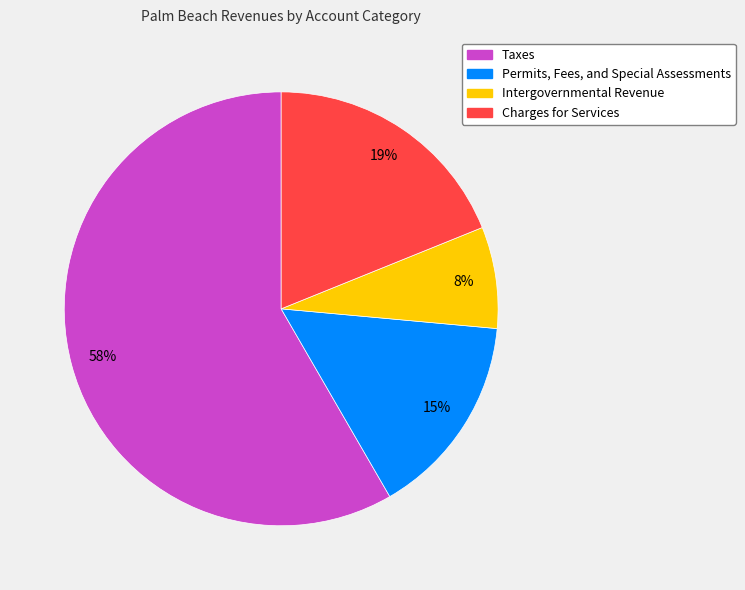

Count the number of slices in the pie.

4